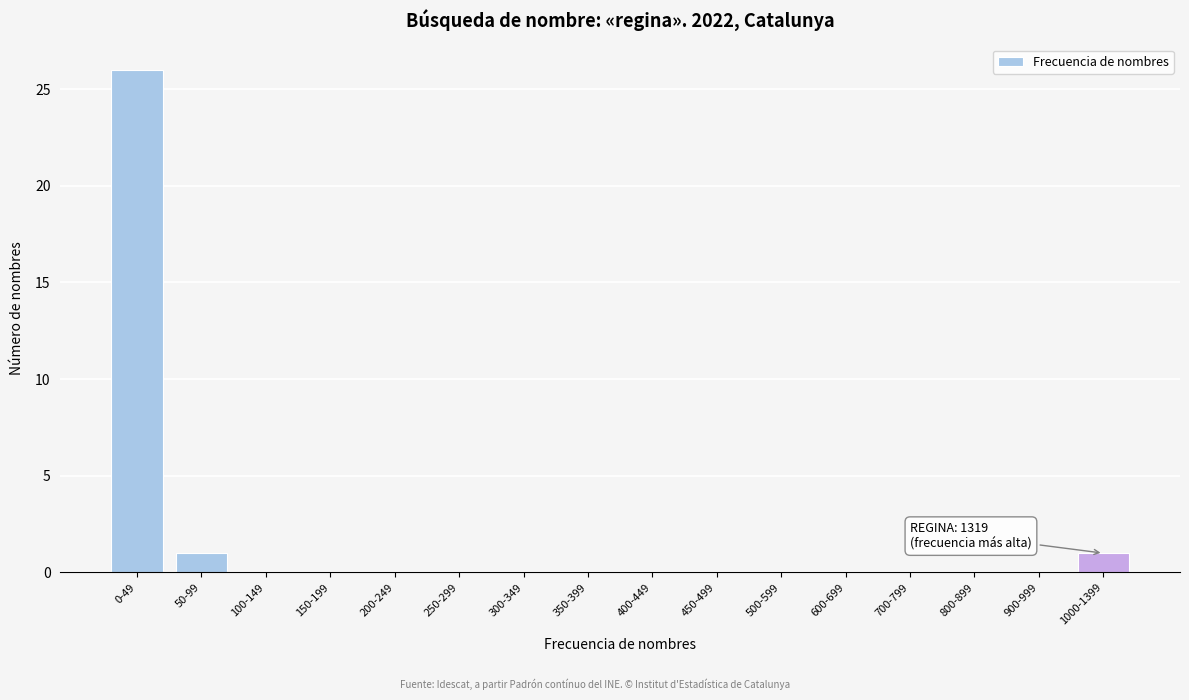

Reading left to right, extract all data points from this chart.

0-49=26	50-99=1	100-149=0	150-199=0	200-249=0	250-299=0	300-349=0	350-399=0	400-449=0	450-499=0	500-599=0	600-699=0	700-799=0	800-899=0	900-999=0	1000-1399=1